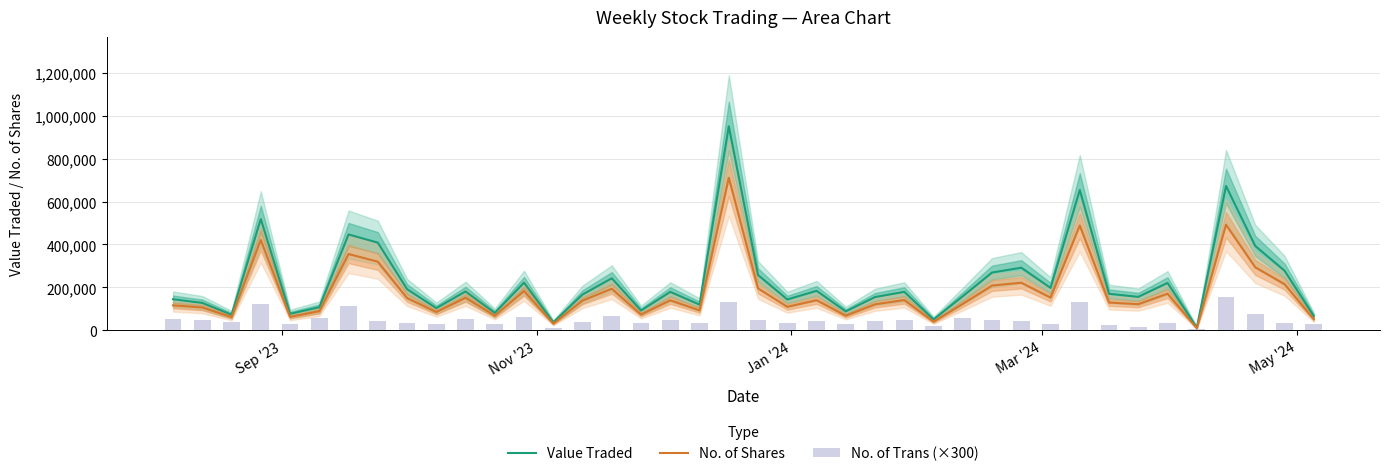

What is the maximum value for Value Traded?

951147